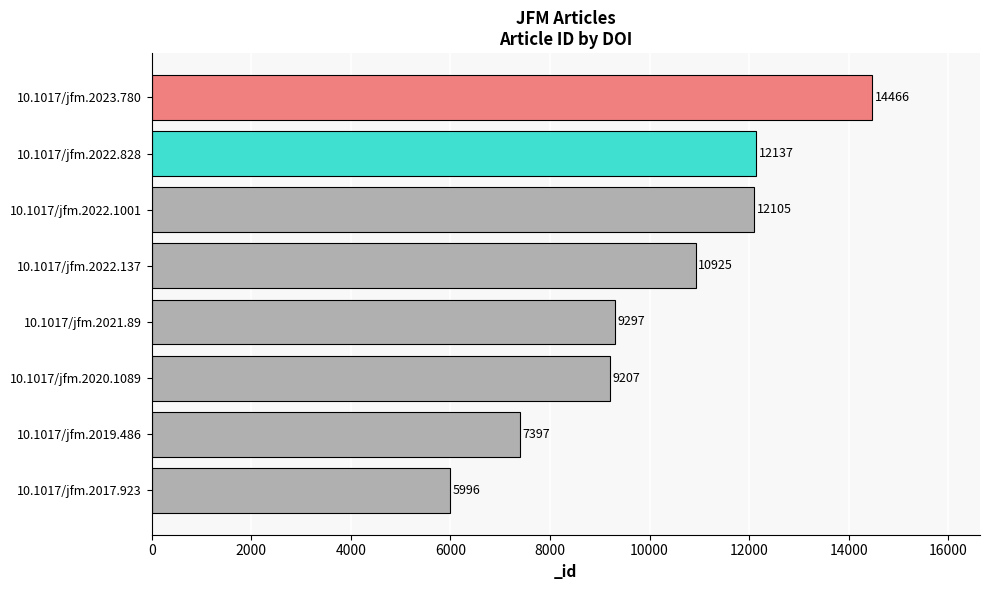

What is the difference between the values at 10.1017/jfm.2022.828 and 10.1017/jfm.2023.780?

2329